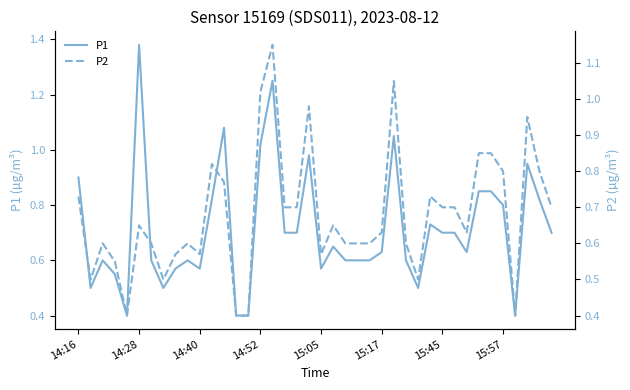

At which label does P1 reach its peak?

14:28